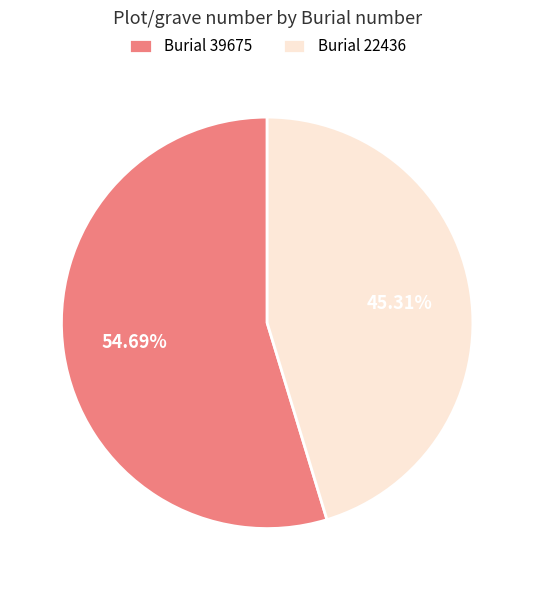

Is the sum of Burial 39675 and Burial 22436 greater than half?

Yes